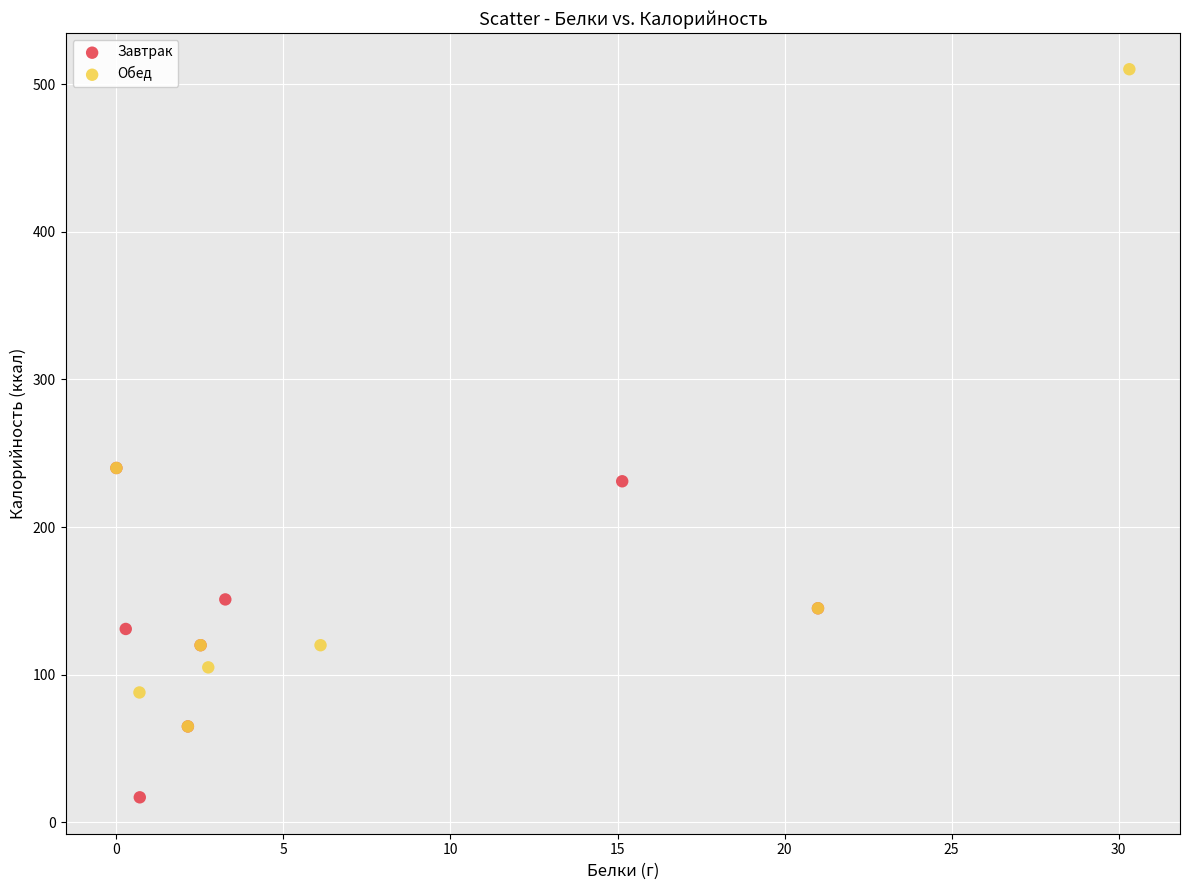

Which series reaches the maximum Y coordinate?

Обед